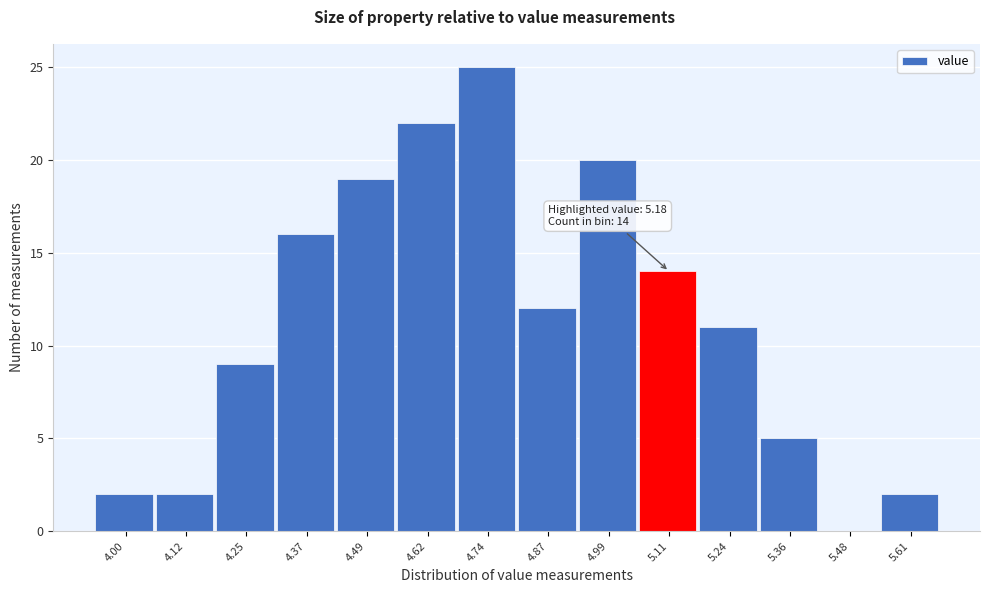

Reading left to right, what are all the values shown in this chart?

4.00=2	4.12=2	4.25=9	4.37=16	4.49=19	4.62=22	4.74=25	4.87=12	4.99=20	5.11=14	5.24=11	5.36=5	5.48=0	5.61=2